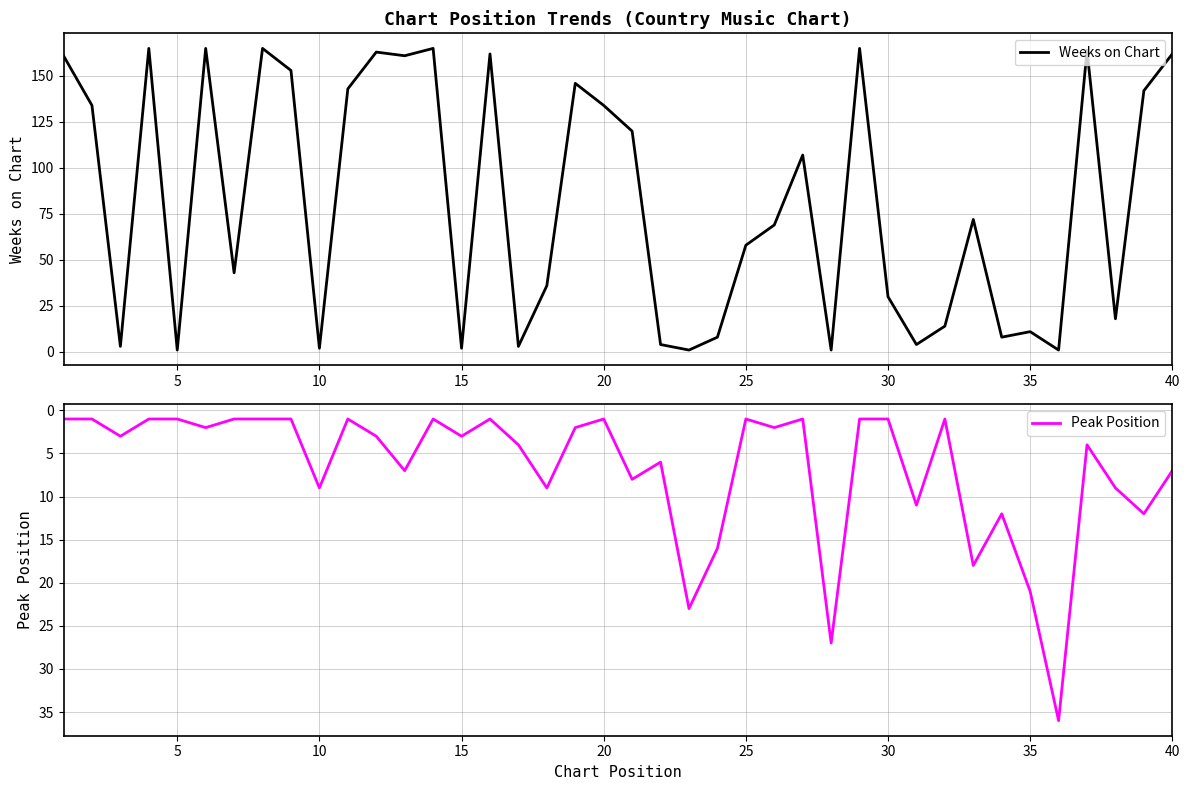

What is the greatest value displayed?

165